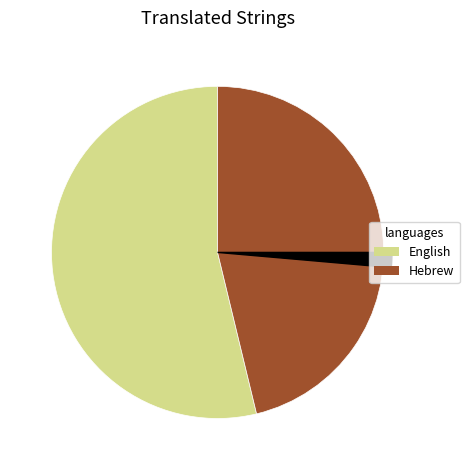

True or false: English accounts for 40% of the total.

False